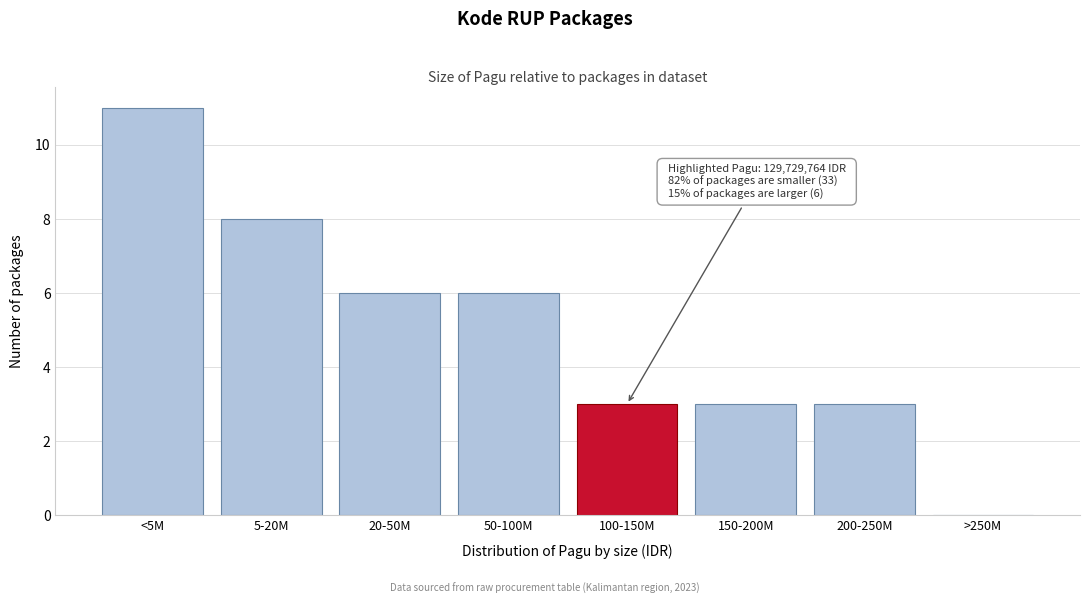

Reading right to left, list all the values displayed in this chart.

>250M=0	200-250M=3	150-200M=3	100-150M=3	50-100M=6	20-50M=6	5-20M=8	<5M=11